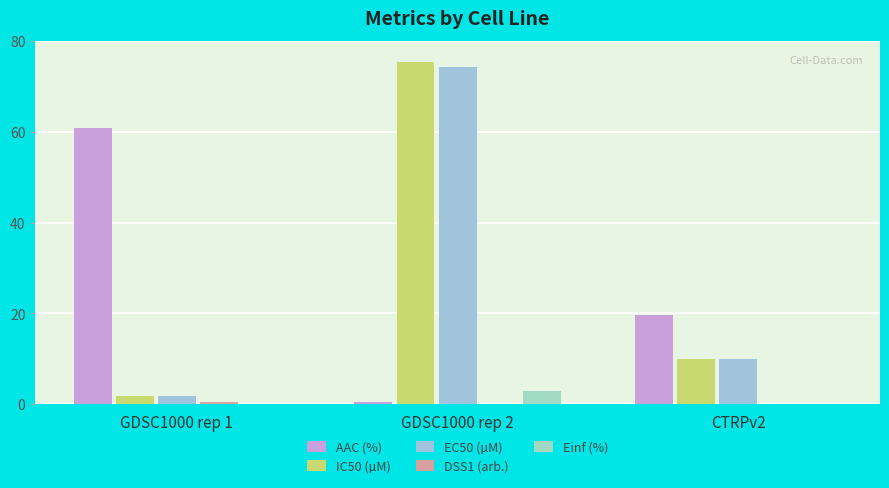

List the series in order of their peak value, lowest first.

DSS1 (arb.), Einf (%), AAC (%), EC50 (µM), IC50 (µM)